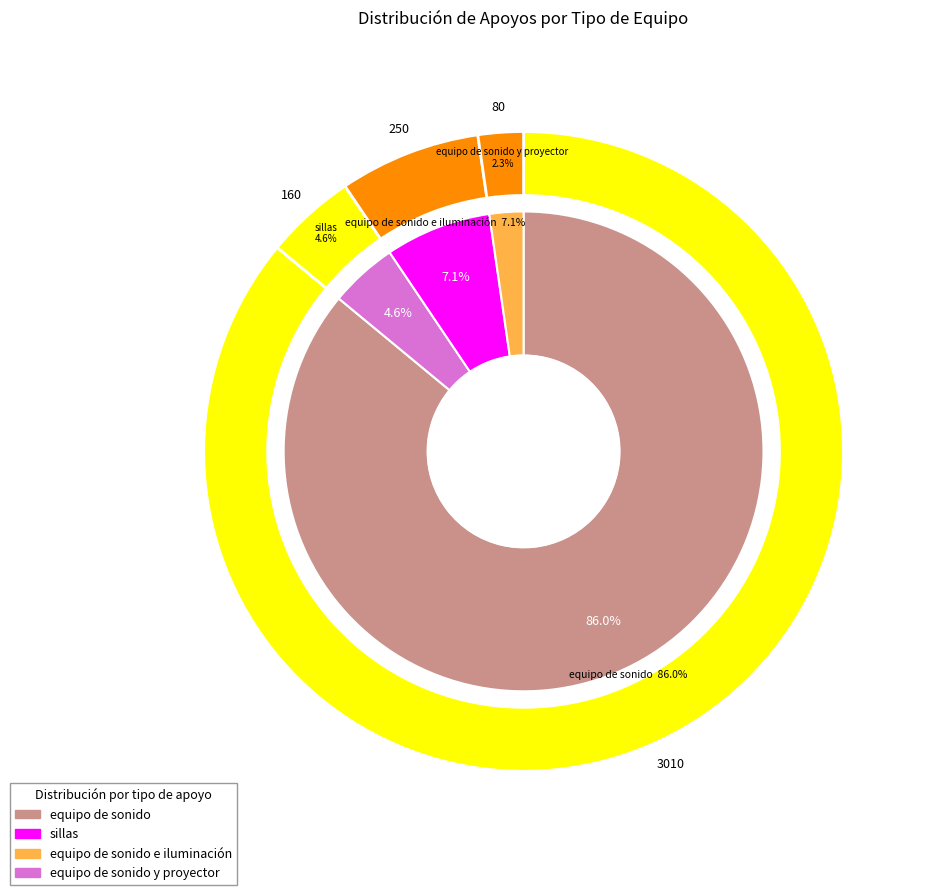

Count the number of slices in the pie.

4